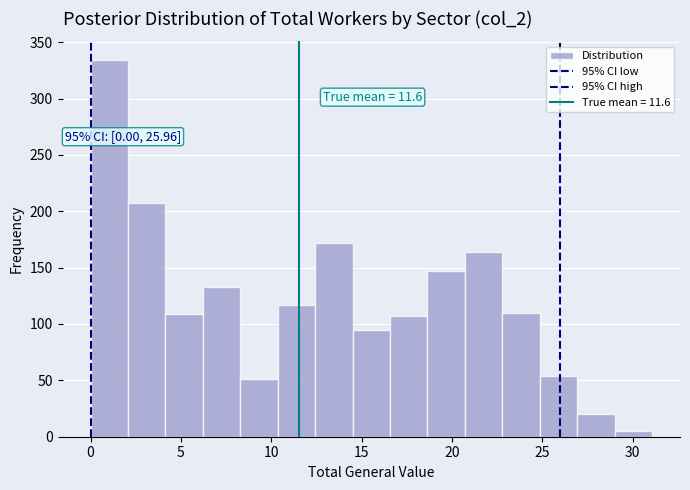

Which range on the x-axis has the tallest bar?

0.0 to 2.0